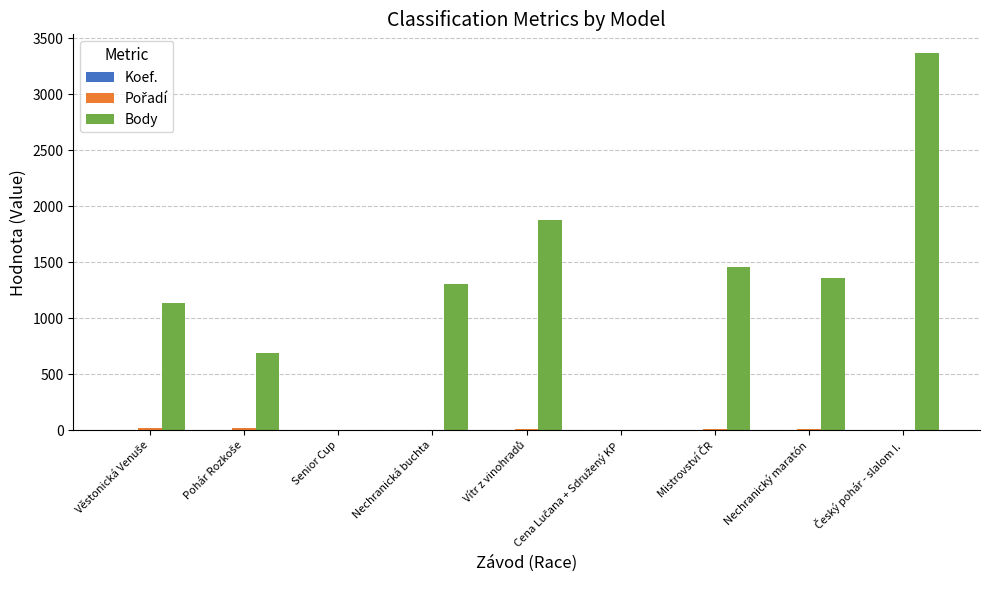

Does the chart contain stacked bars?

No